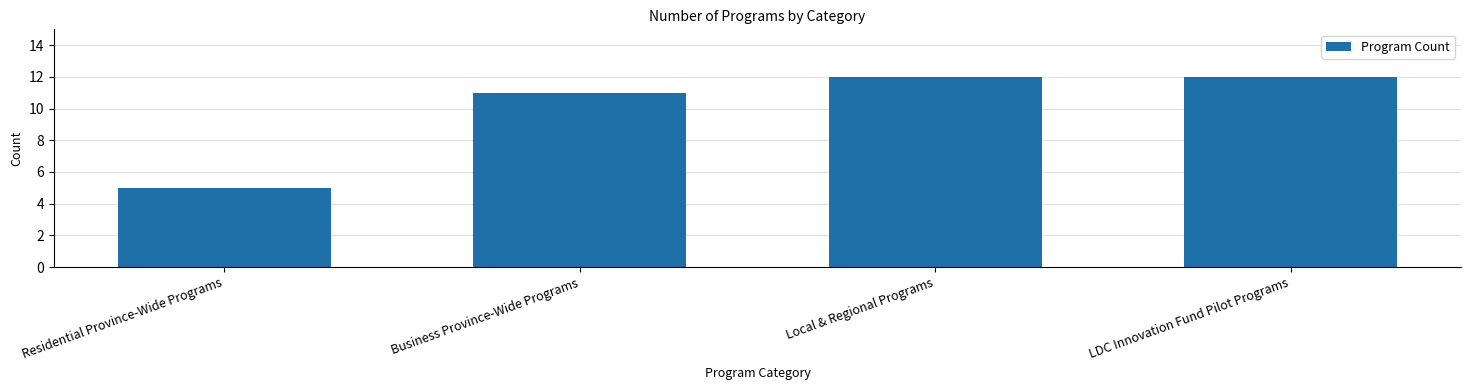

What is the approximate value at Residential Province-Wide Programs?

5